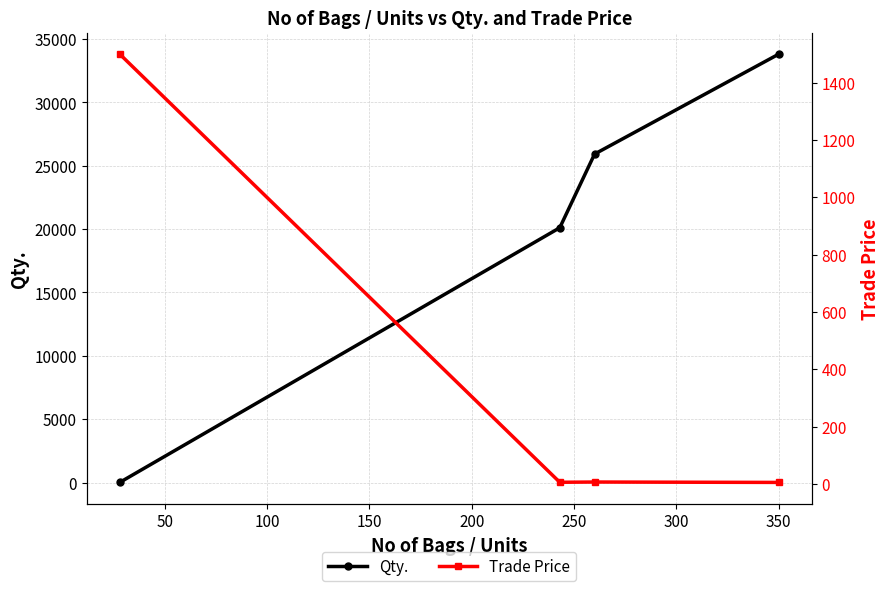

True or false: Qty. has more than 0 points higher than both neighbors.

False